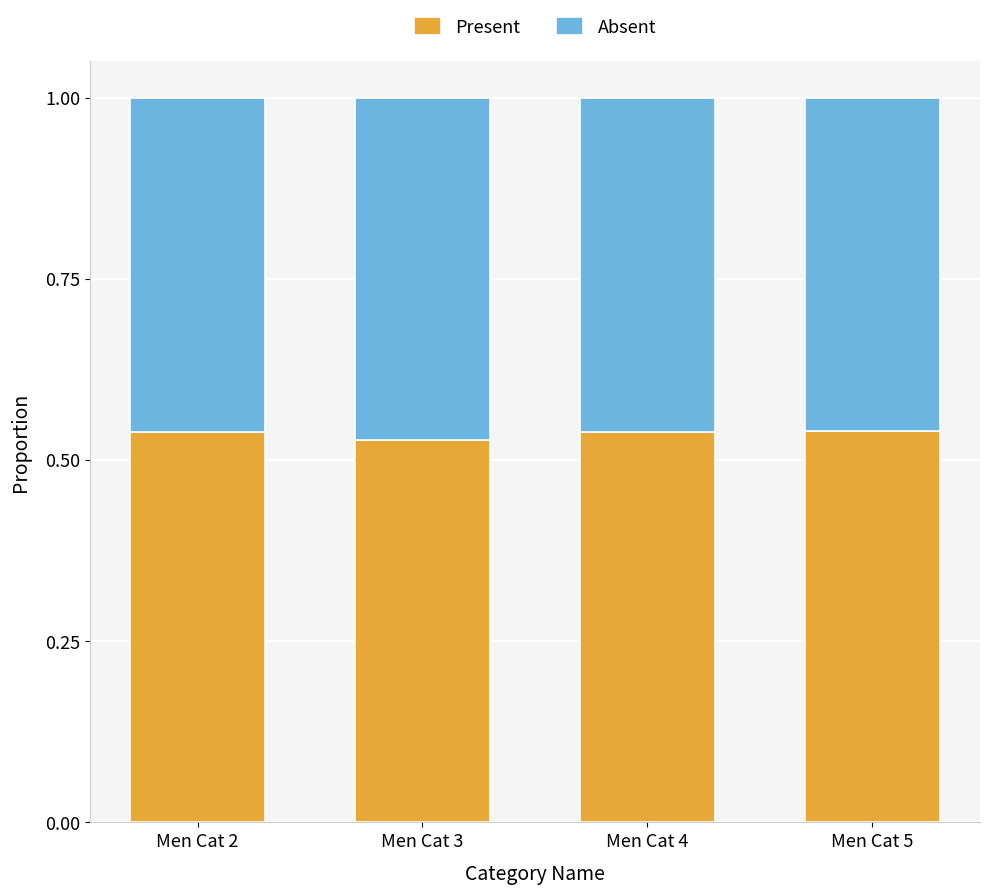

True or false: Present has a value of 0.3 at Men Cat 5.

False